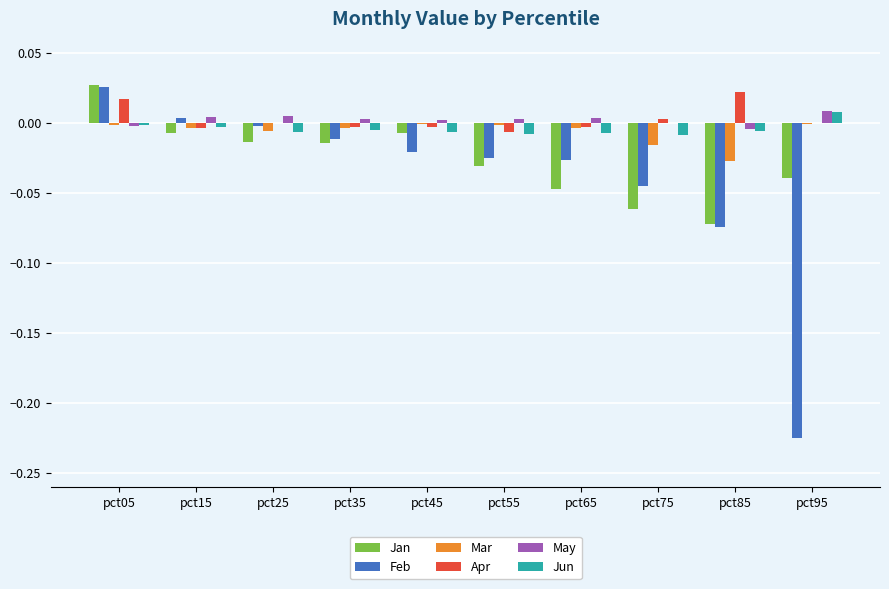

At which category is the sum across all series the highest?

pct05